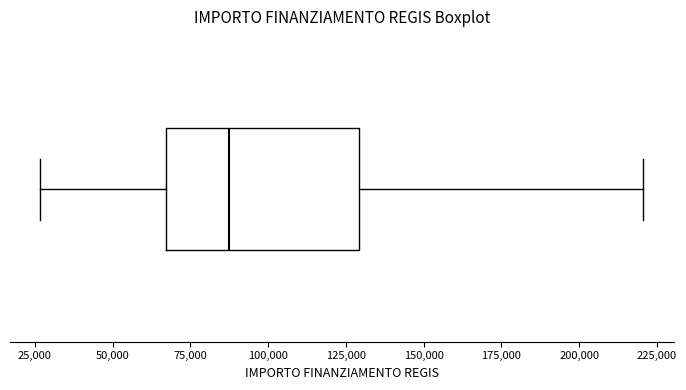

Read this box plot against the x-axis: the position of the median line, the range covered by the box, and the ends of both whiskers. The values are not printed on the chart, so give them approximately, as read against the axis.

median 85000, box 65000 to 130000, whiskers 25000 to 220000